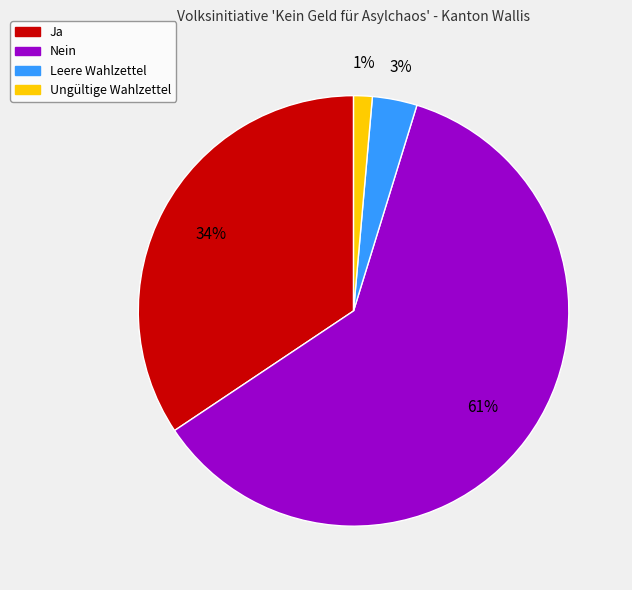

To the nearest percent, what is the average slice percentage?

25%